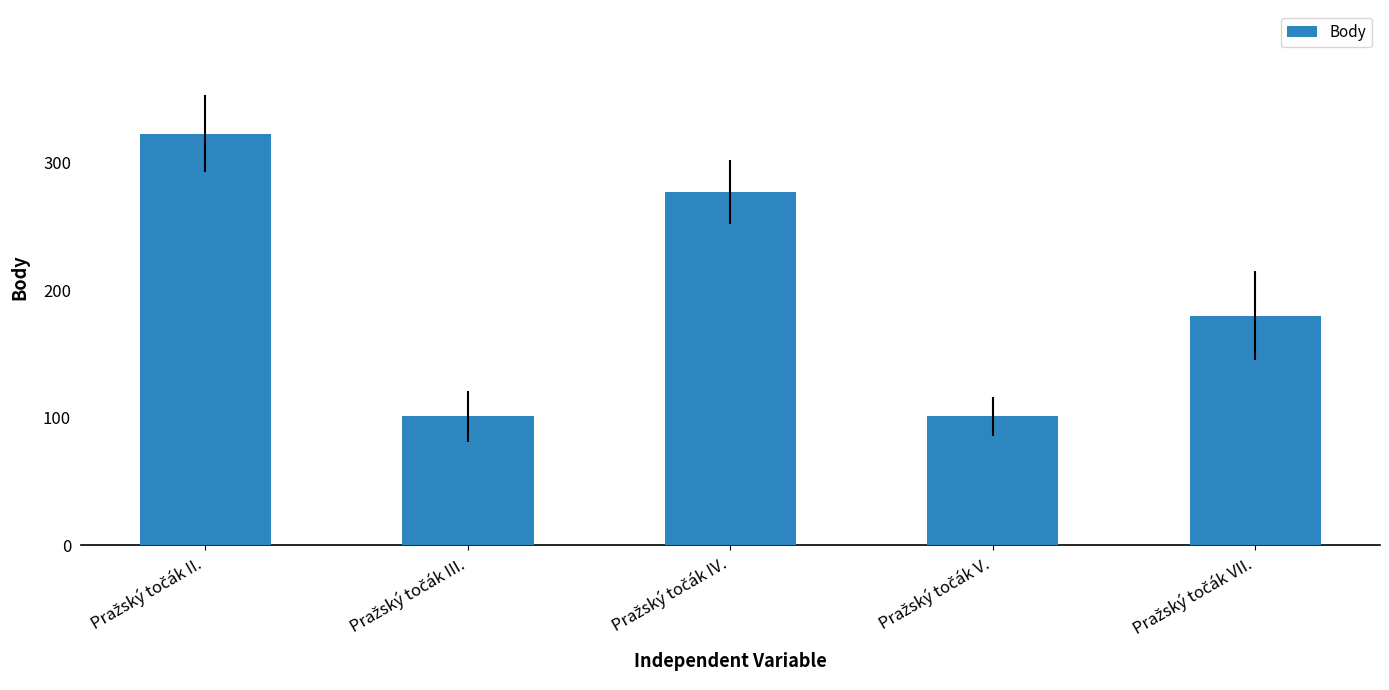

What is the value of the 1st bar from the left?

323